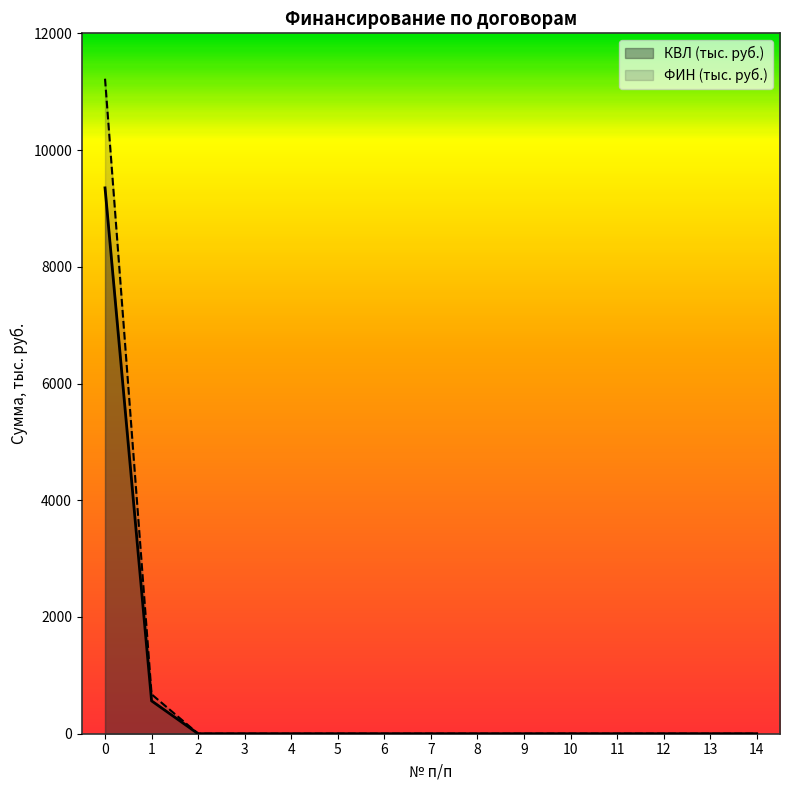

True or false: КВЛ (тыс. руб.) and ФИН (тыс. руб.) cross at least once.

False